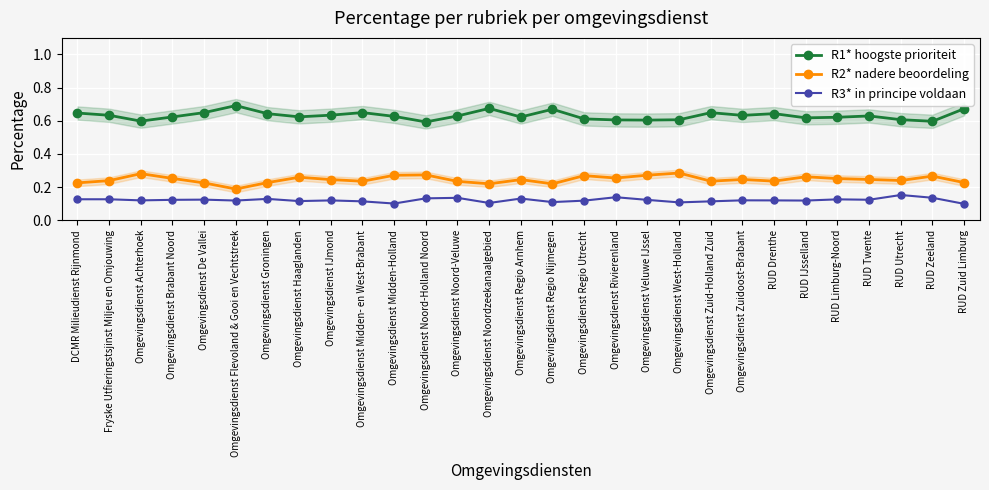

At RUD Utrecht, list the series in order from smallest to largest.

R3* in principe voldaan, R2* nadere beoordeling, R1* hoogste prioriteit